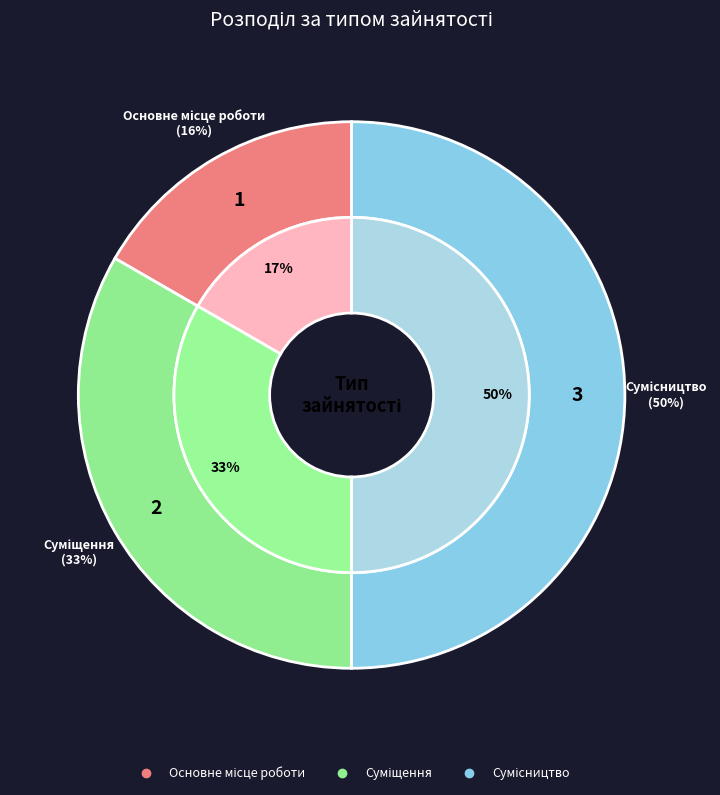

What portion of the pie excludes Суміщення?

66.7%